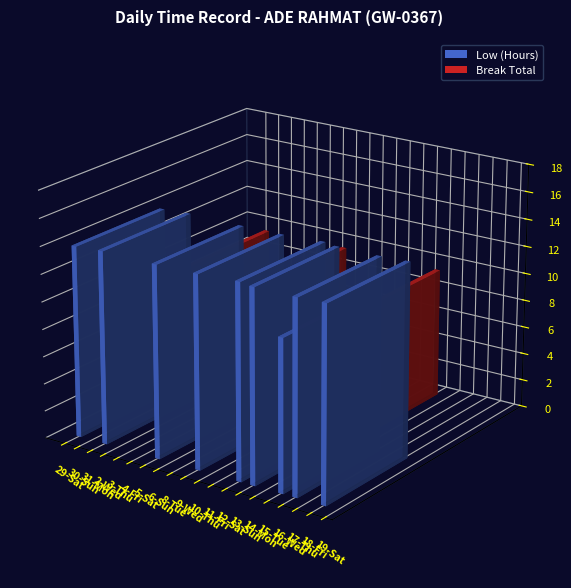

True or false: Break Total has a value of -3.4 at 29-Sat.

False